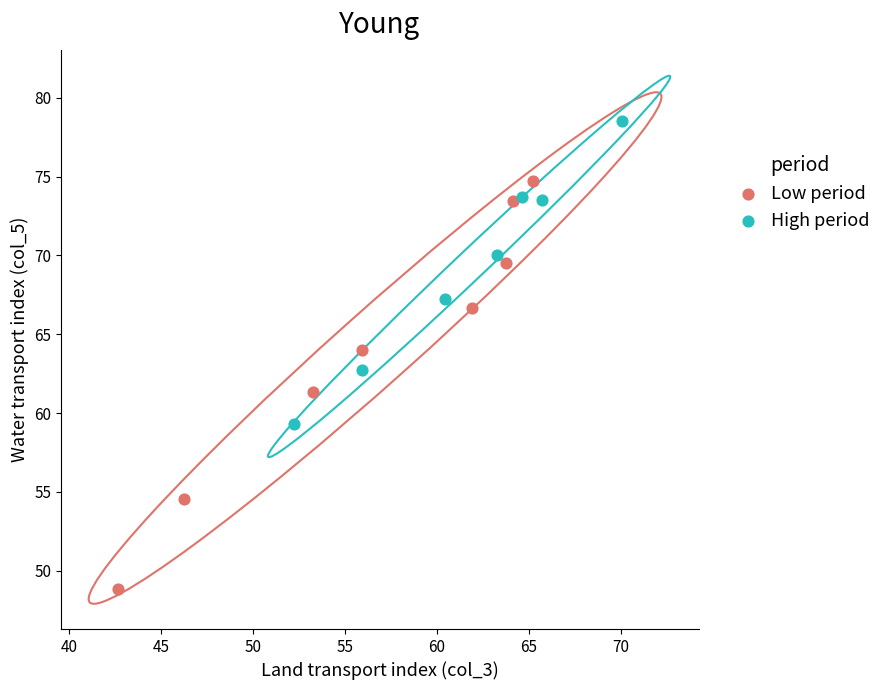

Which series reaches the maximum Y coordinate?

High period